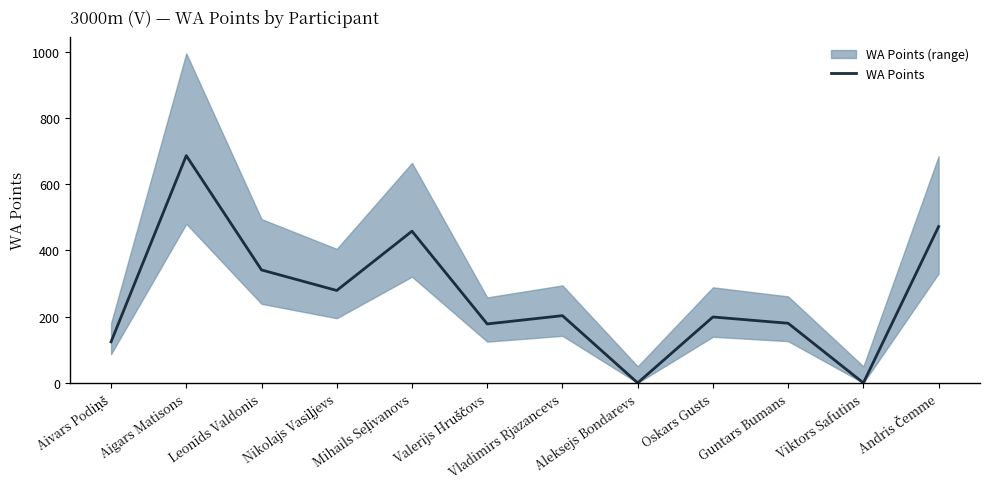

At which category does the chart reach its peak across all series?

Aigars Matisons